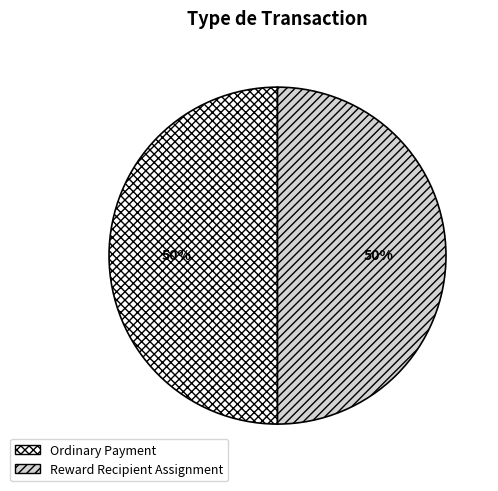

True or false: Ordinary Payment accounts for 94% of the total.

False